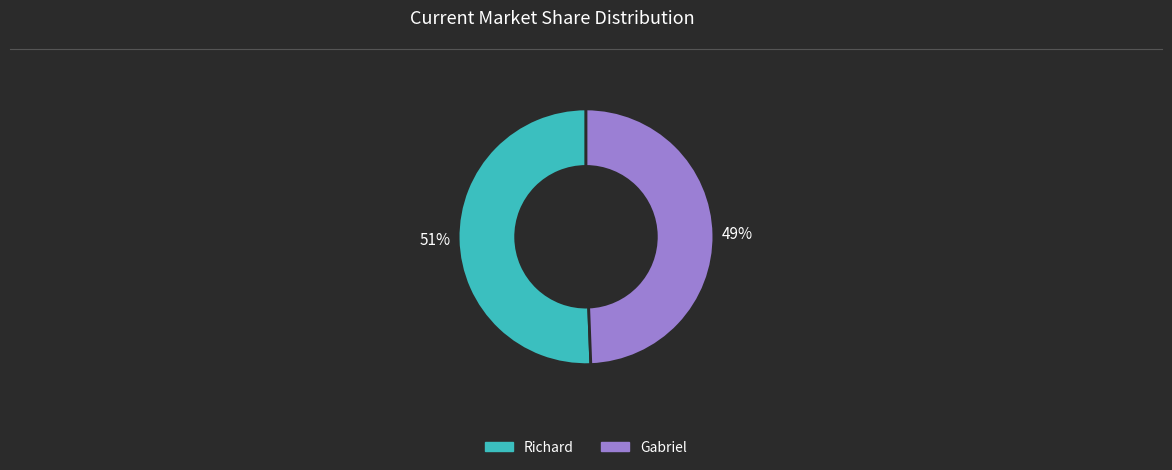

Is the sum of Gabriel and Richard greater than half?

Yes